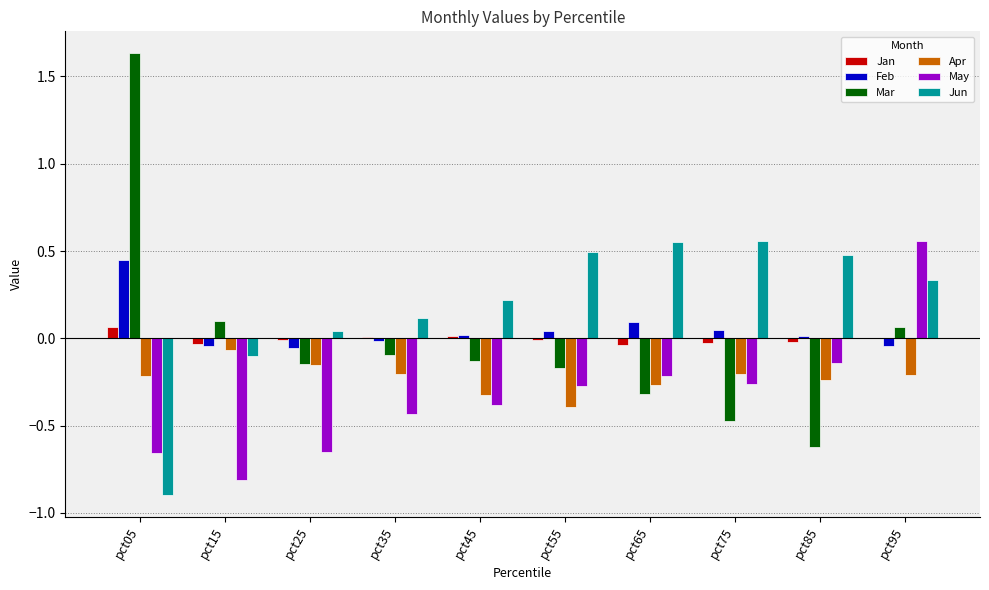

True or false: Feb has a value of -0.0 at pct35.

True